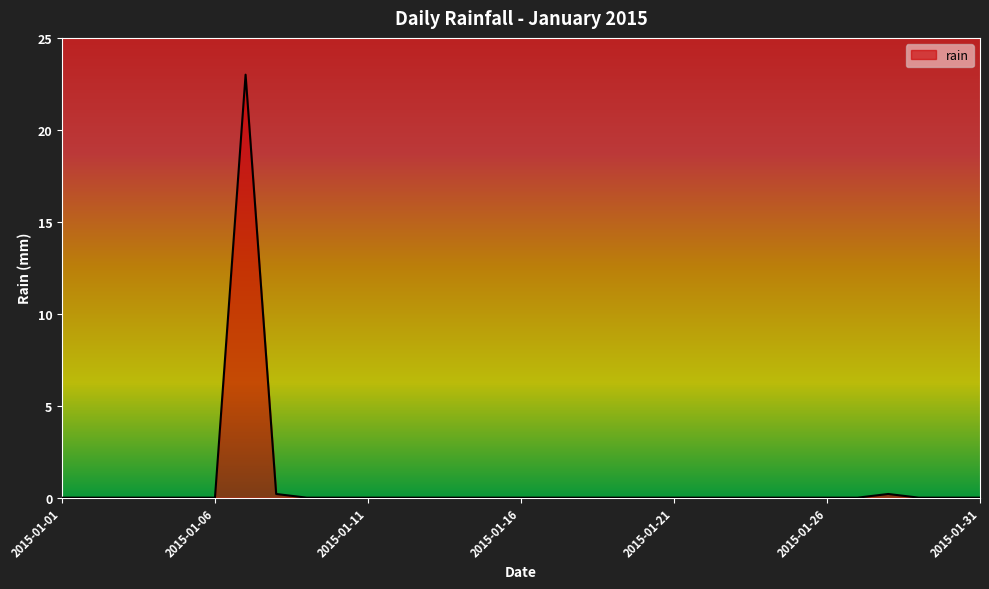

What is the maximum value shown in the chart?

23.0